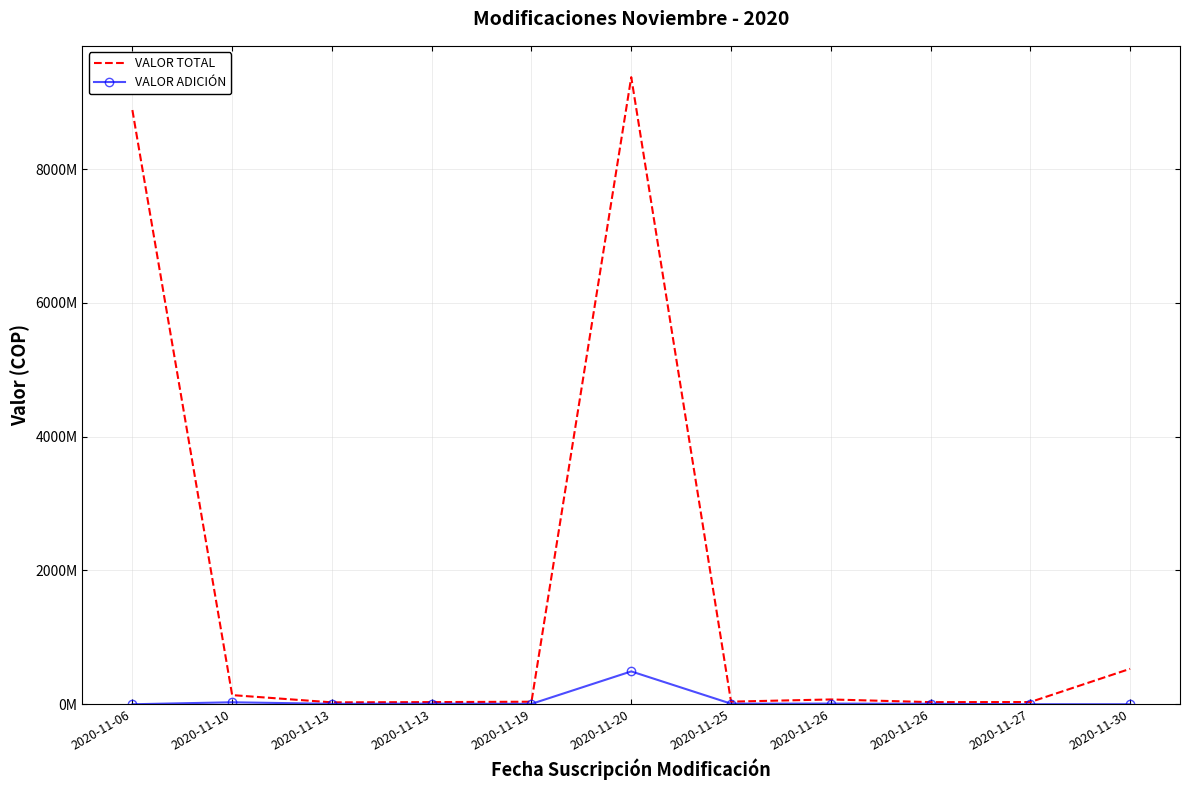

Reading left to right, transcribe all the data shown in this chart.

VALOR TOTAL: 8883574431	136850000	28535000	32389500	38045567	9374914616	39240833	71810571	31919066	33127000	530000000
VALOR ADICIÓN: 0	29750000	6585000	8833500	5798767	491340185	8860833	9875000	7047066	520000	0